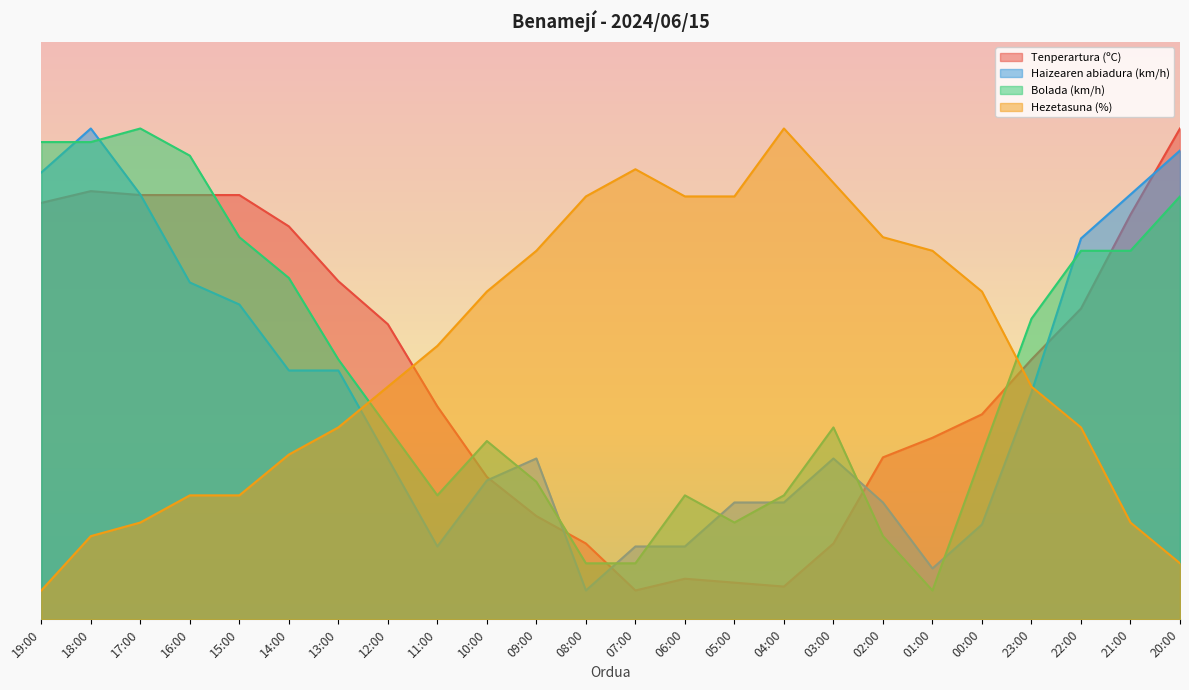

In Haizearen abiadura (km/h), how many points are higher than both neighbors (excluding endpoints)?

3